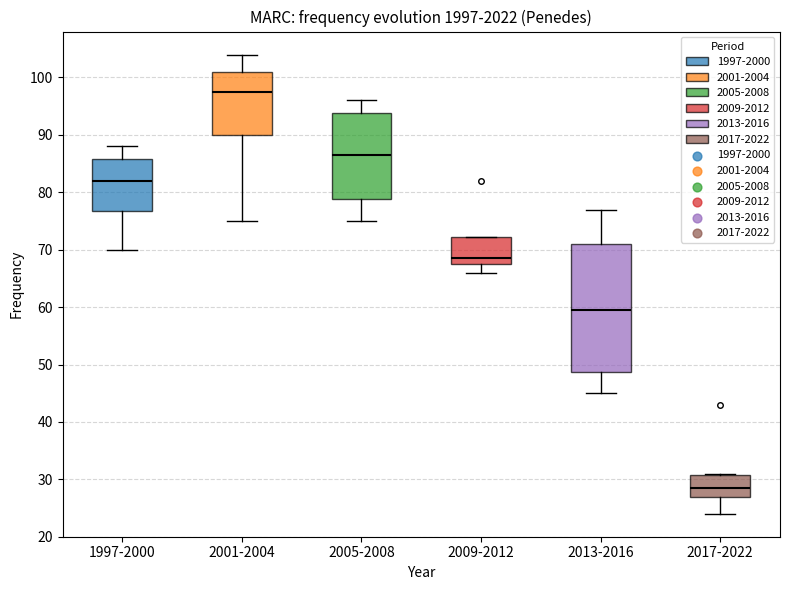

Reading left to right, transcribe this box plot: for each box, give where its median line is, the range the box spans, and where its two whiskers end, as read against the y-axis. The values are not printed on the chart, so give them approximately, as read against the axis.

1997-2000: median 82, box 77 to 86, whiskers 70 to 88
2001-2004: median 98, box 90 to 101, whiskers 75 to 104
2005-2008: median 87, box 79 to 94, whiskers 75 to 96
2009-2012: median 69, box 68 to 72, whiskers 66 to 72
2013-2016: median 60, box 49 to 71, whiskers 45 to 77
2017-2022: median 29, box 27 to 31, whiskers 24 to 31